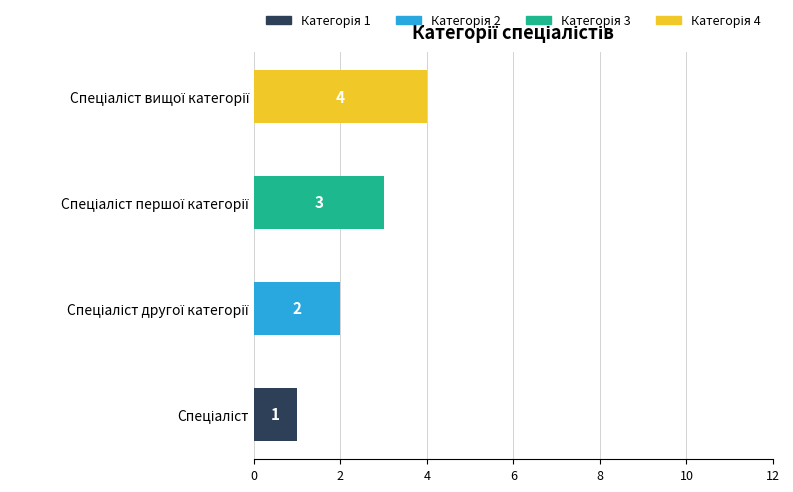

How many categories are shown in the chart?

4